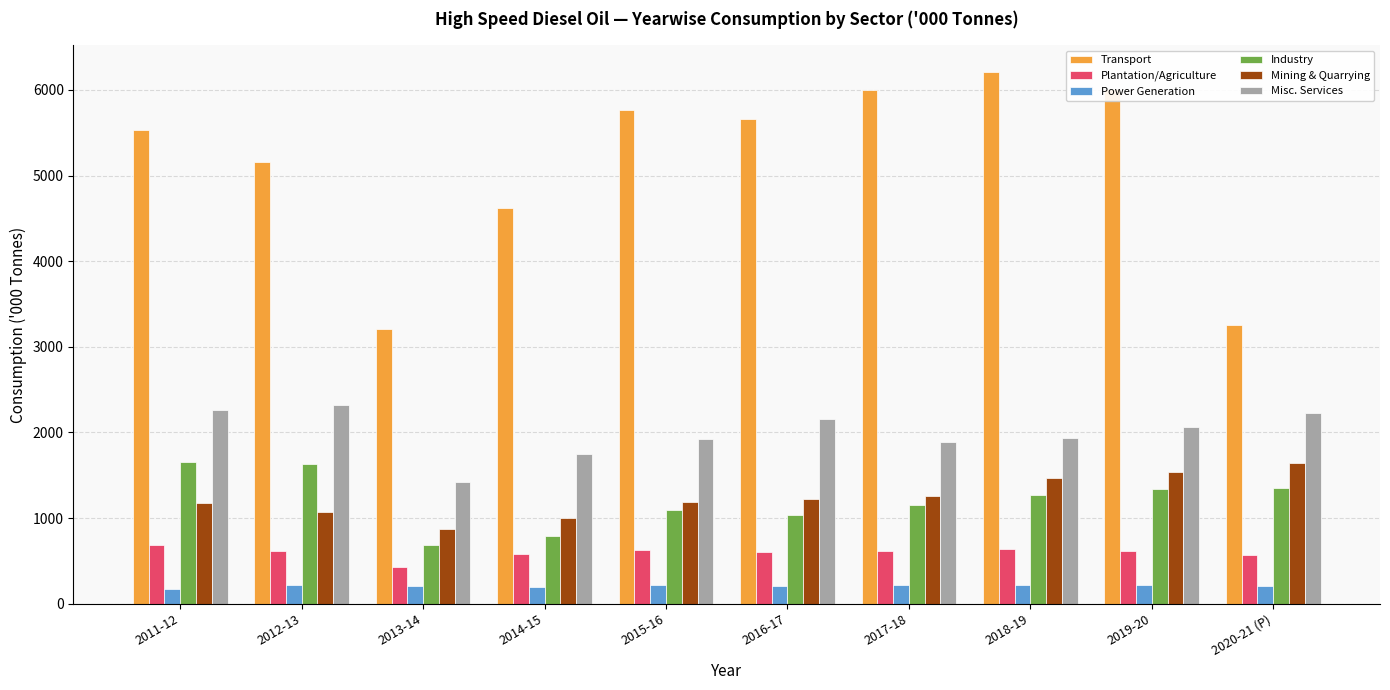

What is the highest value of the Industry series?

1649.2